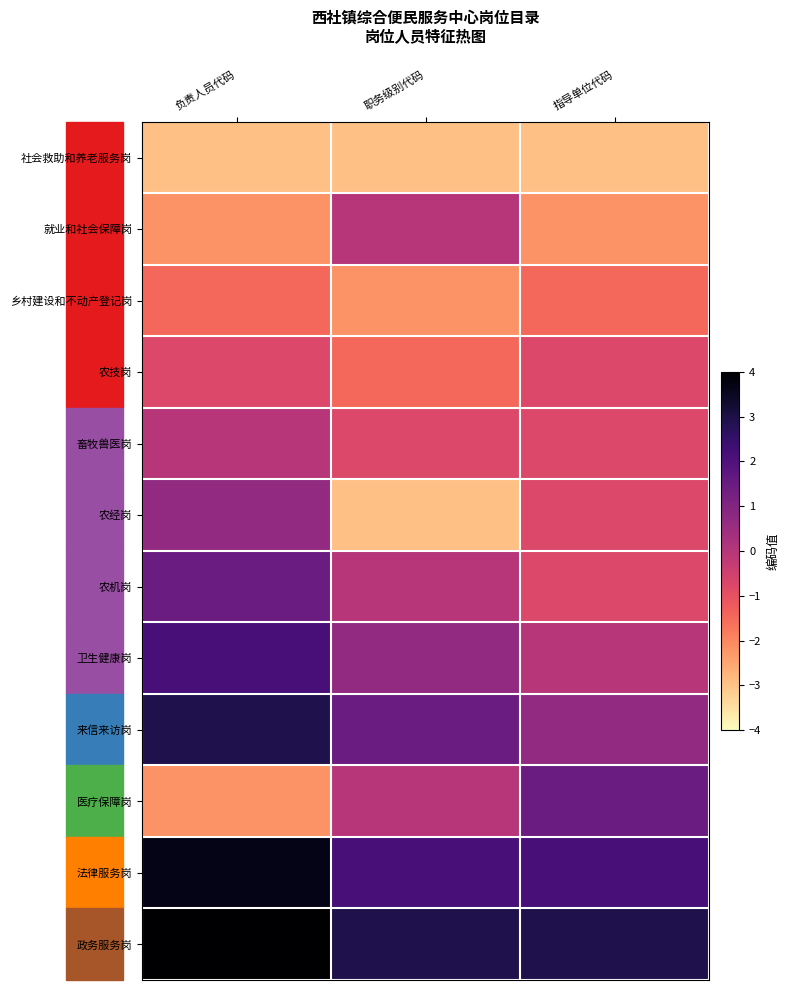

Reading left to right, list all the values displayed in this chart.

社会救助和养老服务岗: 负责人员代码=-2.9	职务级别代码=-2.9	指导单位代码=-2.9
就业和社会保障岗: 负责人员代码=-2.2	职务级别代码=-0.0	指导单位代码=-2.2
乡村建设和不动产登记岗: 负责人员代码=-1.5	职务级别代码=-2.2	指导单位代码=-1.5
农技岗: 负责人员代码=-0.8	职务级别代码=-1.5	指导单位代码=-0.8
畜牧兽医岗: 负责人员代码=-0.0	职务级别代码=-0.8	指导单位代码=-0.8
农经岗: 负责人员代码=0.7	职务级别代码=-2.9	指导单位代码=-0.8
农机岗: 负责人员代码=1.4	职务级别代码=-0.0	指导单位代码=-0.8
卫生健康岗: 负责人员代码=2.2	职务级别代码=0.7	指导单位代码=-0.0
来信来访岗: 负责人员代码=2.9	职务级别代码=1.4	指导单位代码=0.7
医疗保障岗: 负责人员代码=-2.2	职务级别代码=-0.0	指导单位代码=1.4
法律服务岗: 负责人员代码=3.6	职务级别代码=2.2	指导单位代码=2.2
政务服务岗: 负责人员代码=4.4	职务级别代码=2.9	指导单位代码=2.9